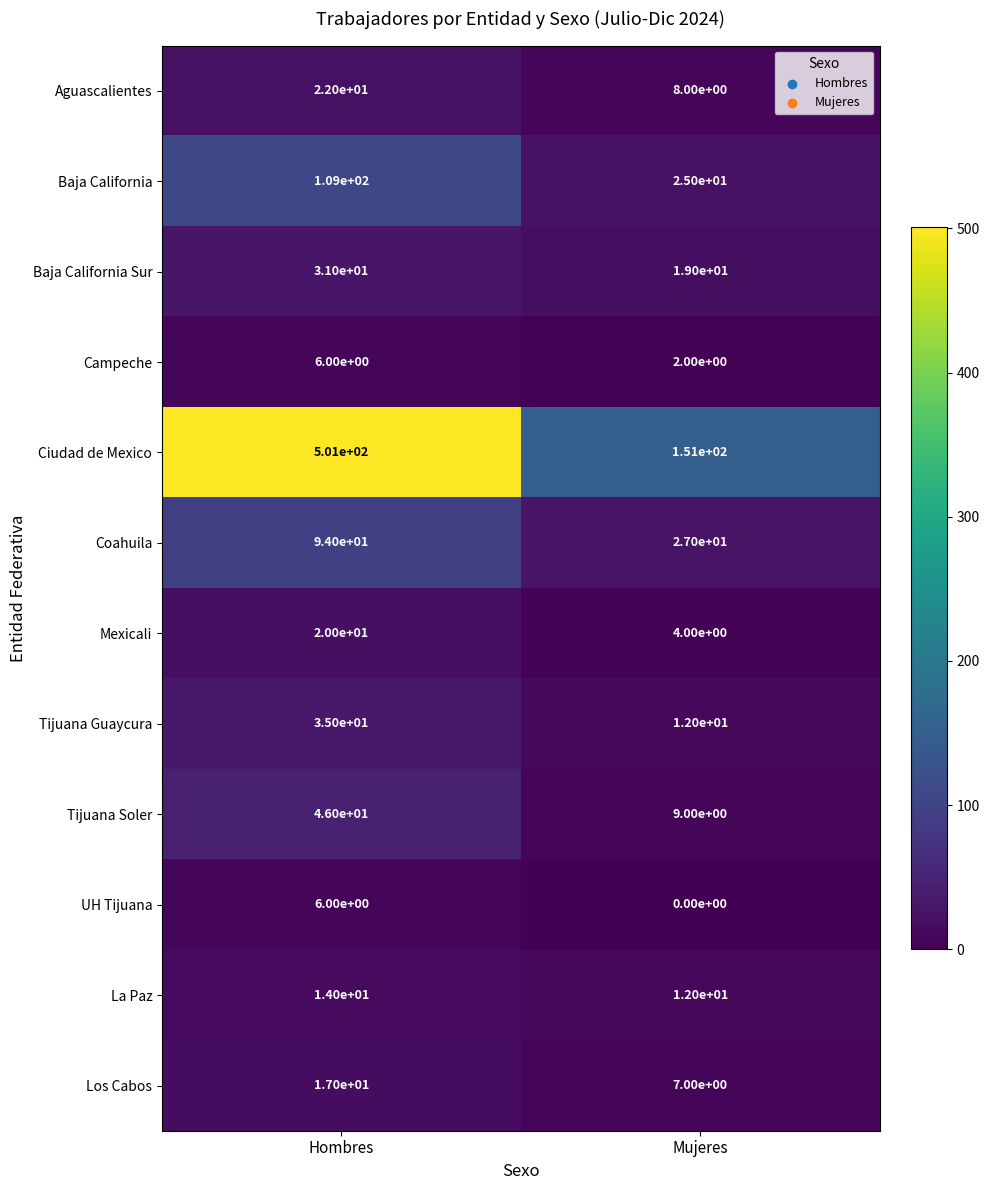

What is the greatest value displayed?

501